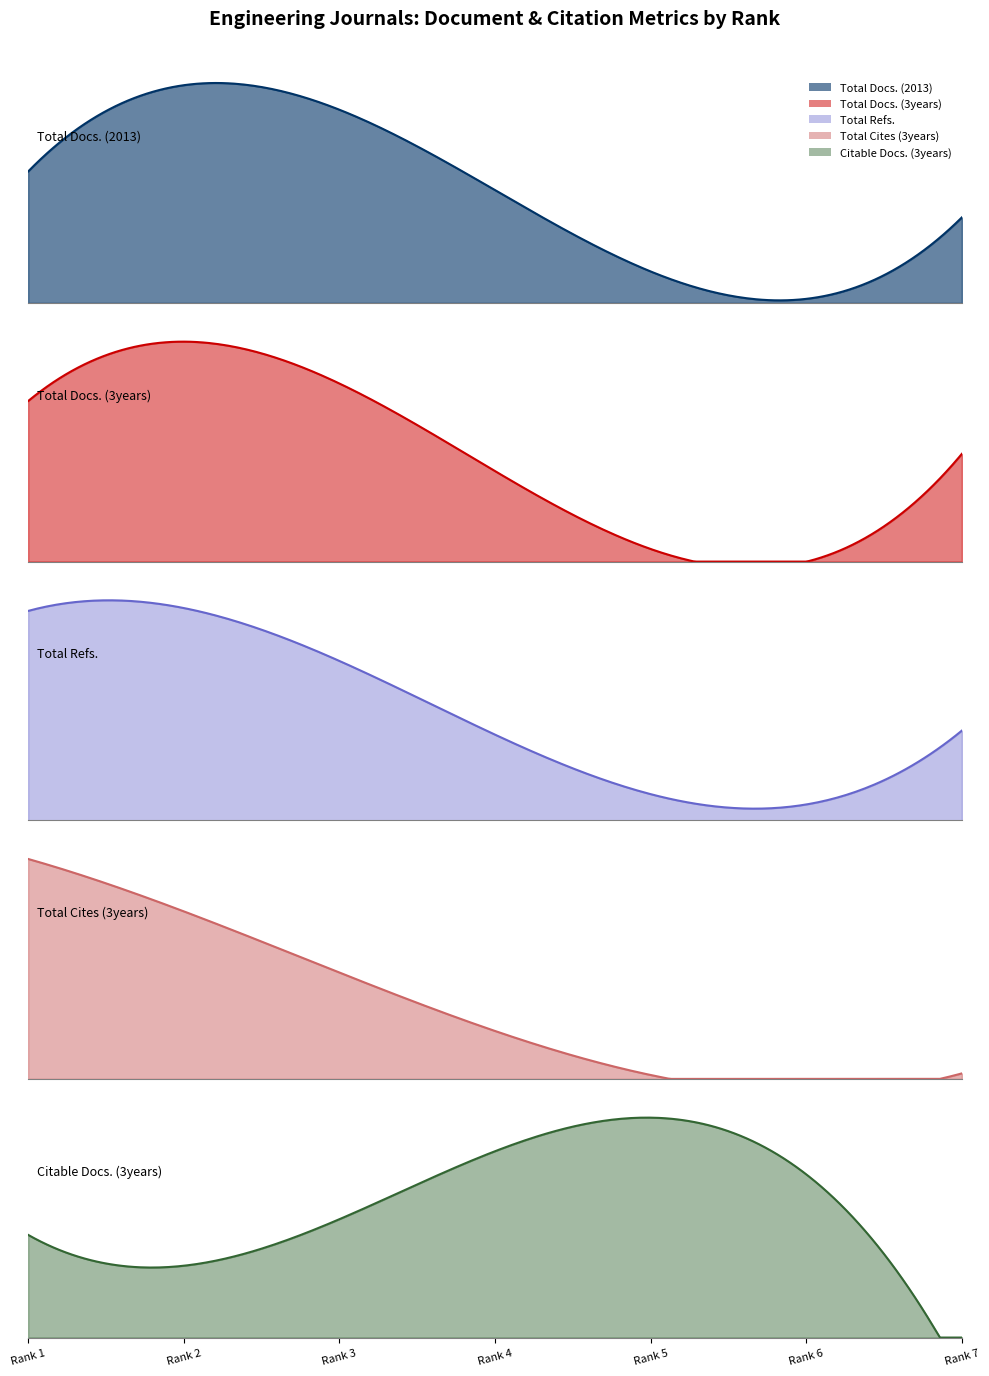

What is the value of the Total Refs. point at the 5th from the left?

367